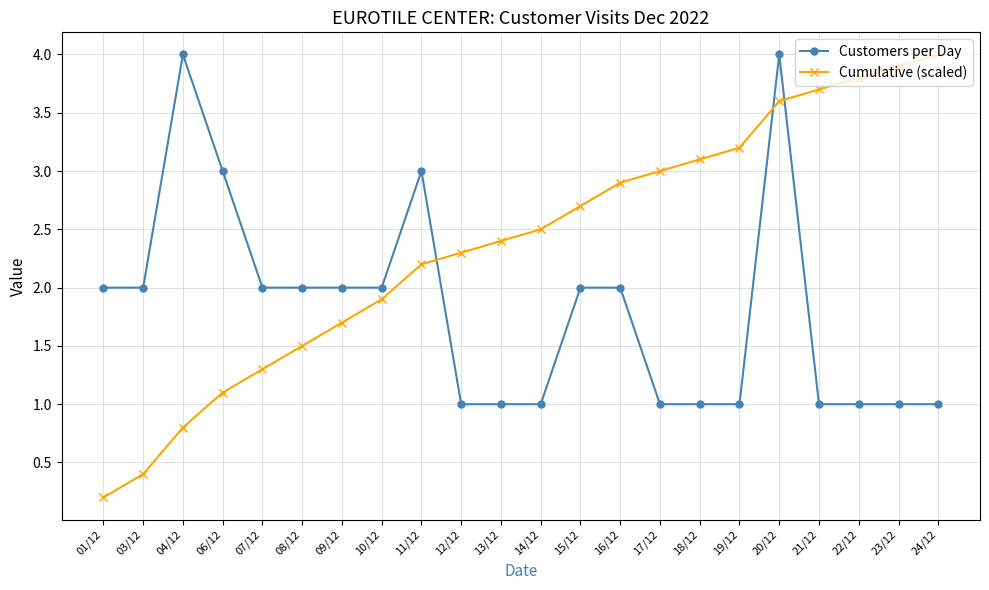

What is the label of the 5th point from the left?

07/12